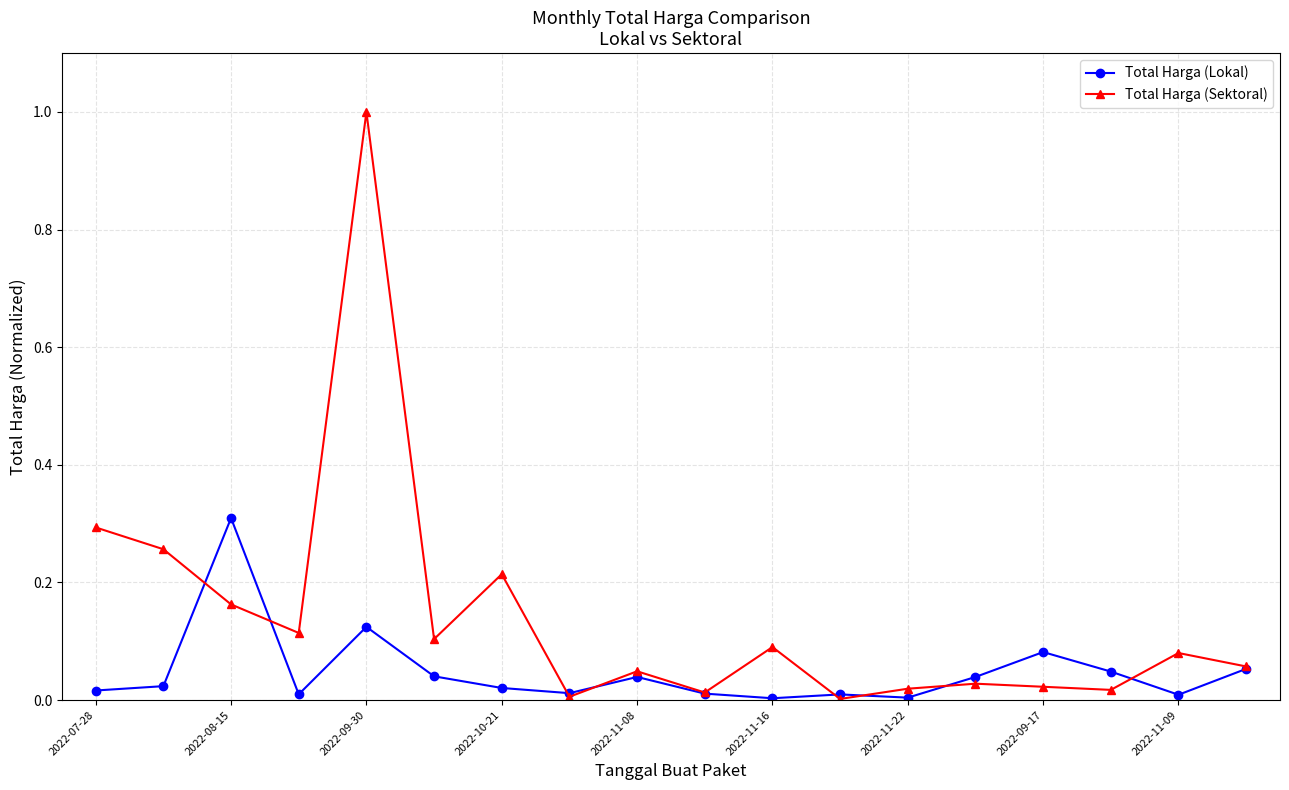

What is the highest value of the Total Harga (Sektoral) series?

1.0